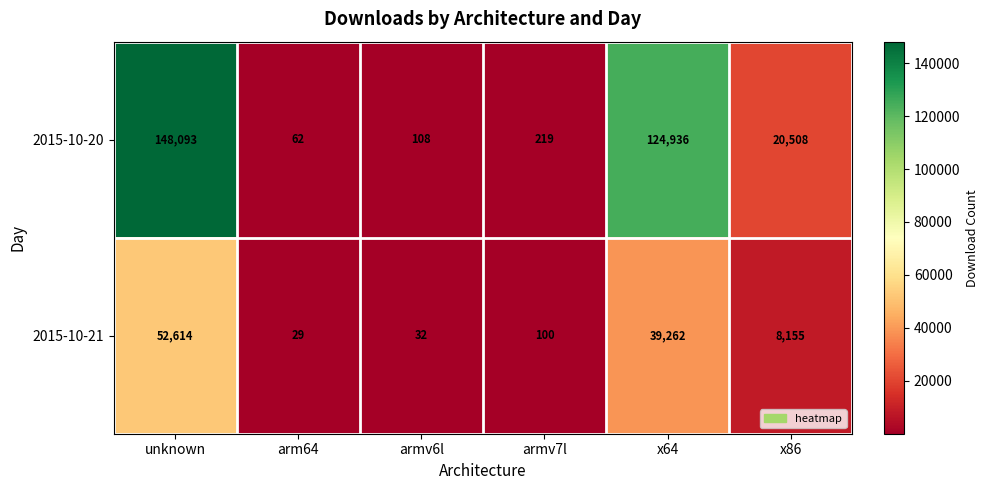

Rank the series at armv7l from lowest to highest value.

2015-10-21, 2015-10-20